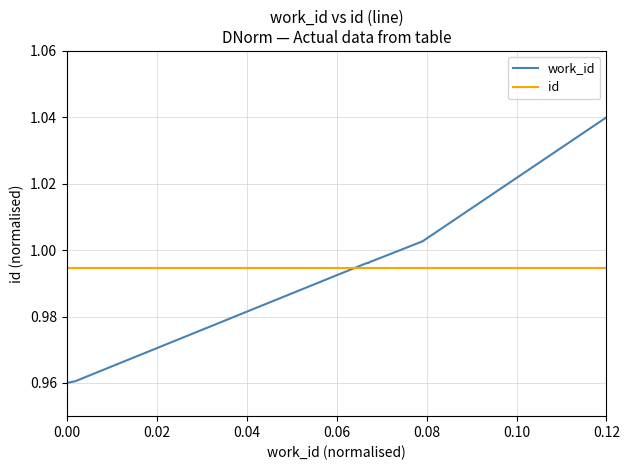

At 0.12, list the series in order from largest to smallest.

work_id, id